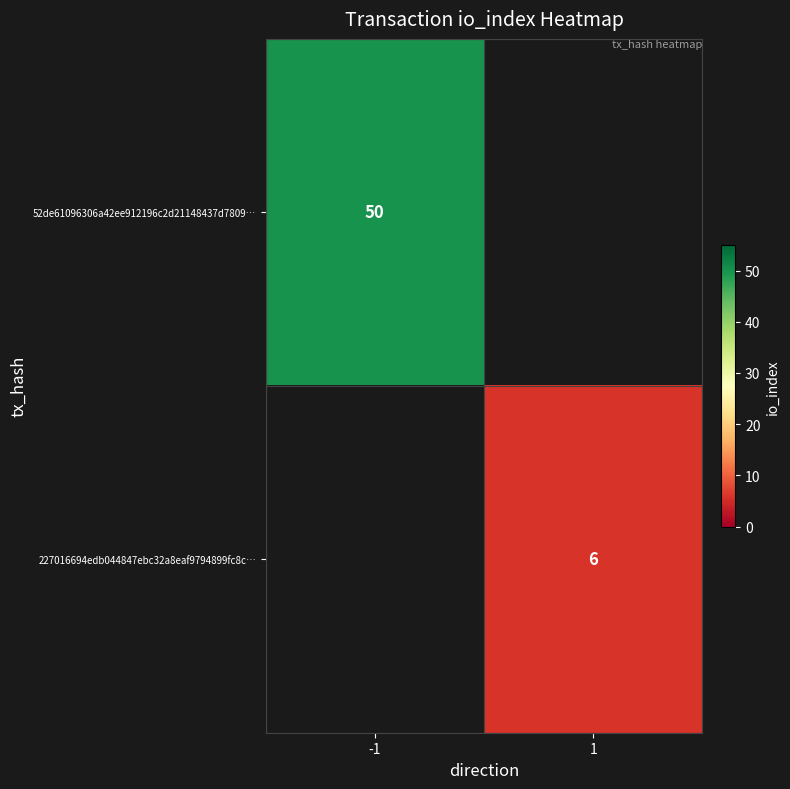

True or false: 227016694edb044847ebc32a8eaf9794899fc8c… has a value of 2 at 1.

False